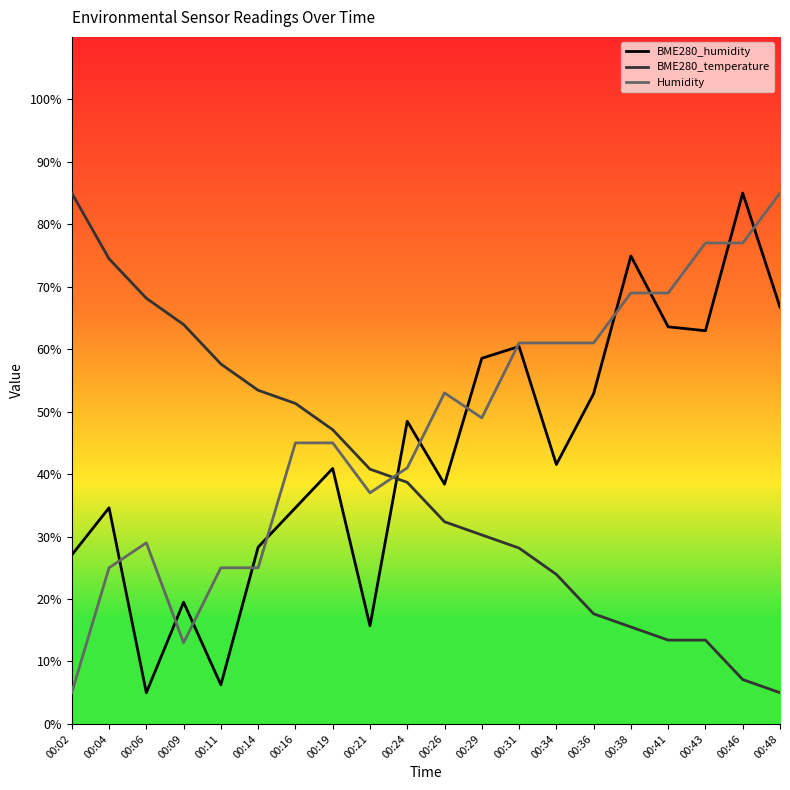

At which category does the chart reach its minimum across all series?

00:06